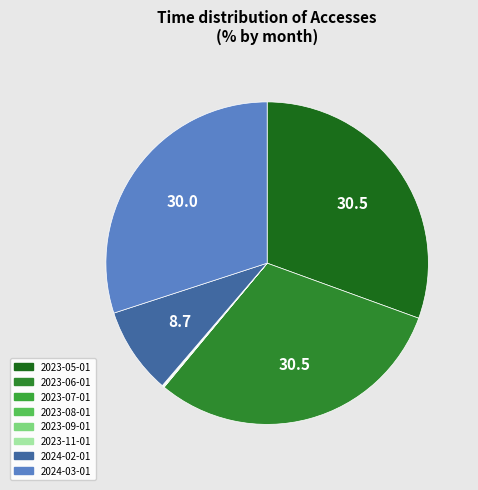

Rank the categories by value from lowest to highest.

2023-07-01, 2023-09-01, 2023-11-01, 2023-08-01, 2024-02-01, 2024-03-01, 2023-06-01, 2023-05-01